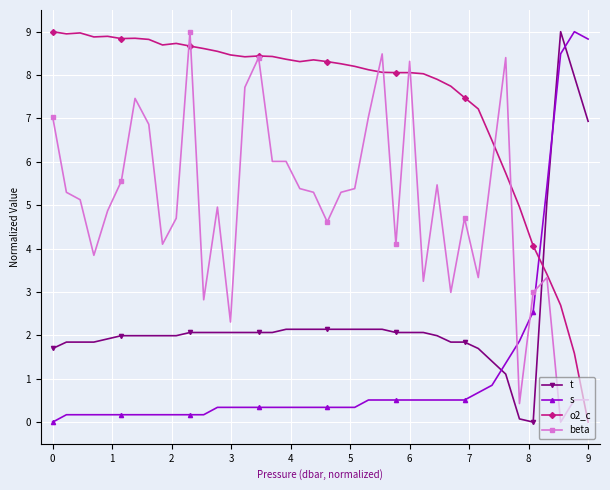

List the series in order of their overall mean, lowest first.

s, t, beta, o2_c